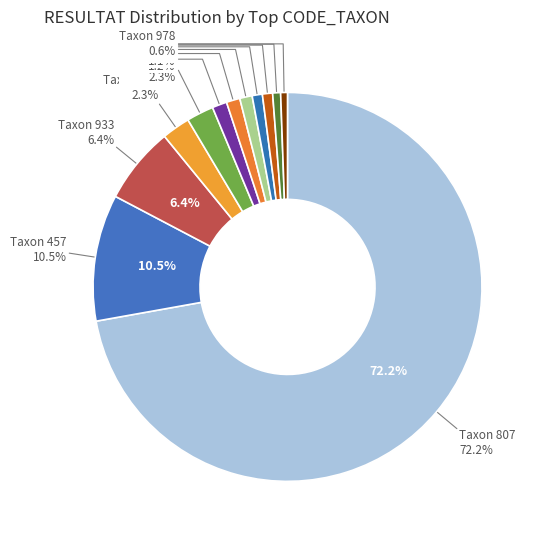

To the nearest percent, what is the combined percentage of 390 and 457?

13%